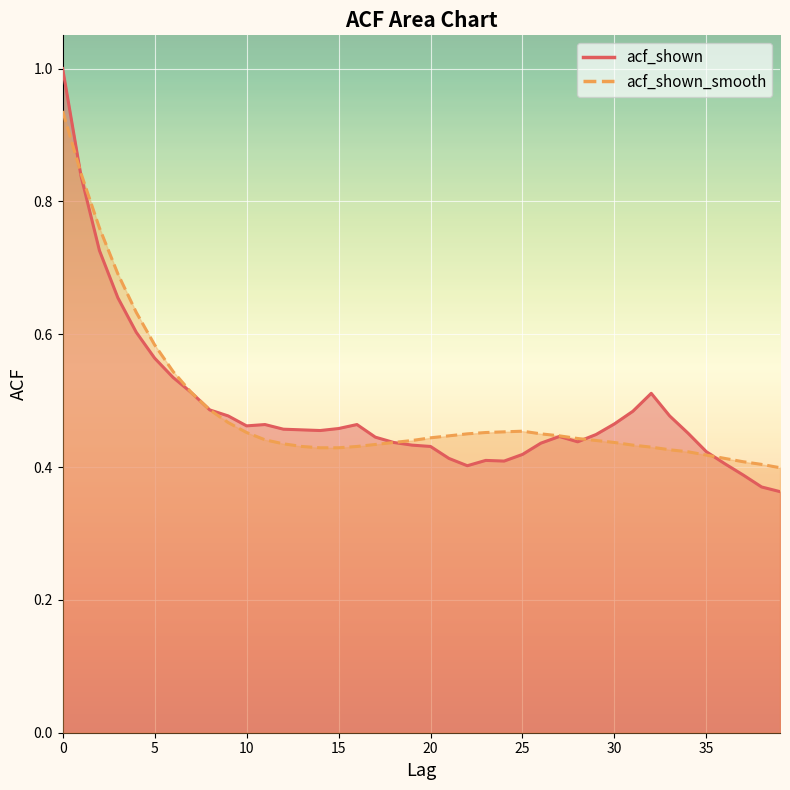

What is the sum of the acf_shown_smooth values at 30 and 38?

0.8